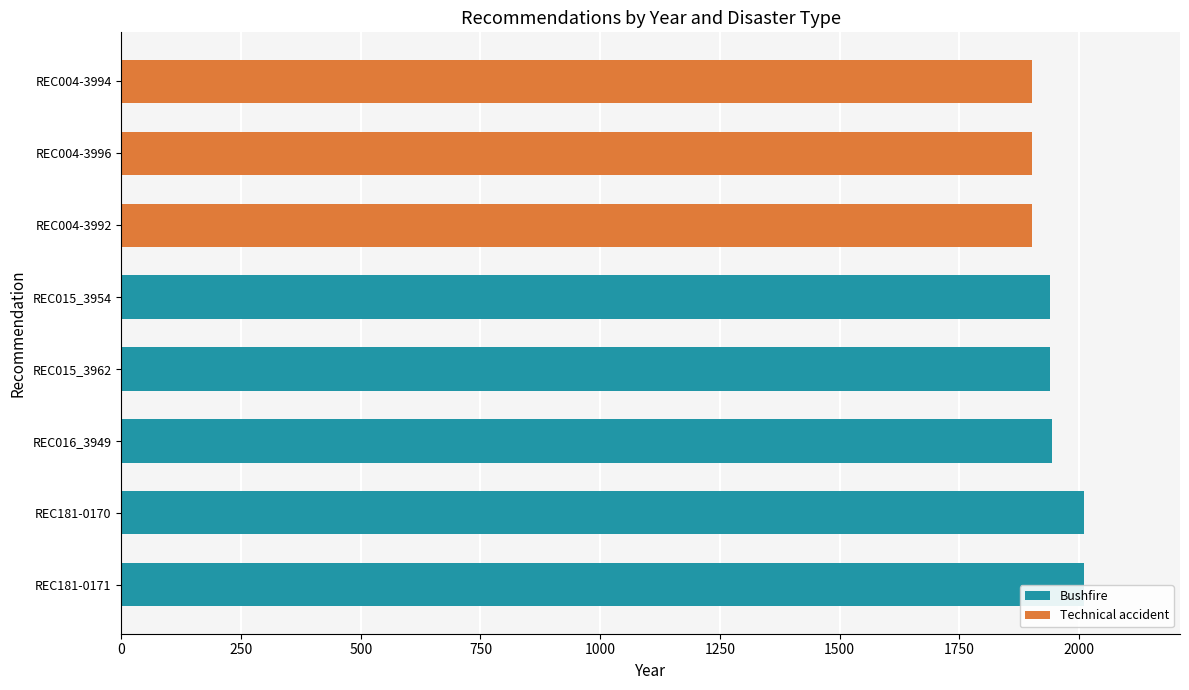

What is the sum of all Bushfire values?

9842